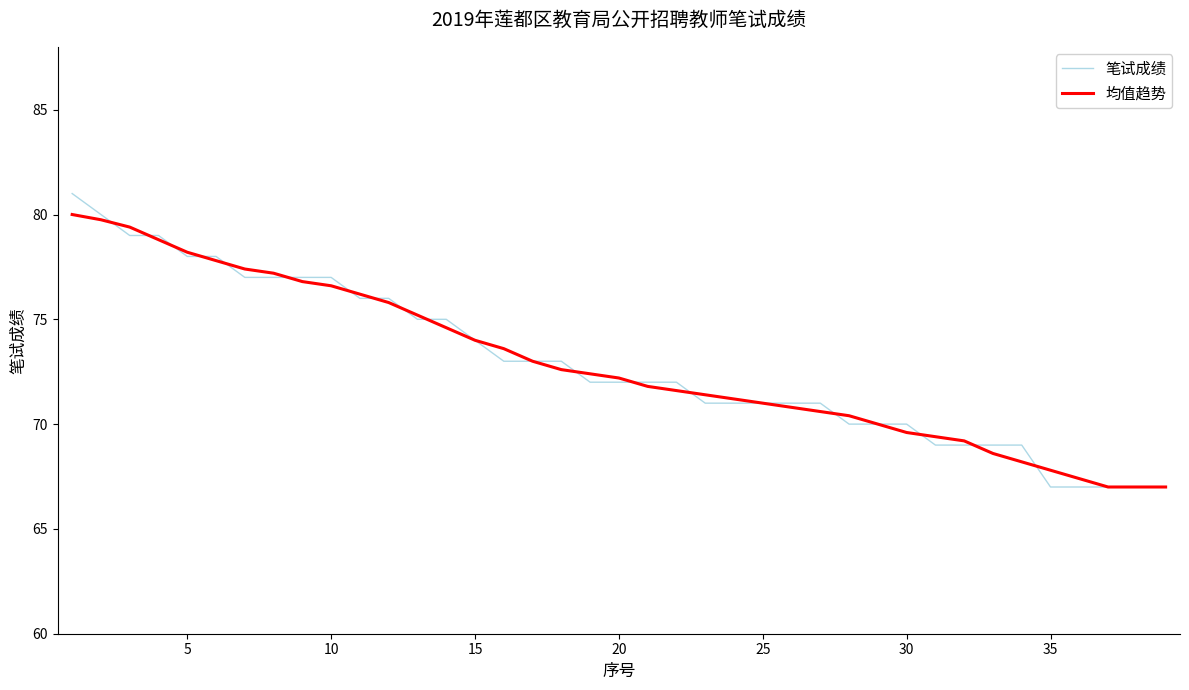

Which series has the widest spread of values?

笔试成绩